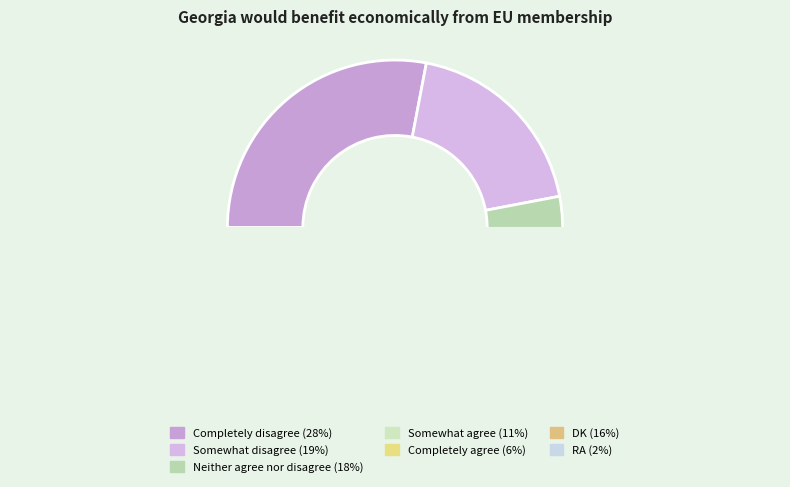

To the nearest percent, what is the combined percentage of Completely agree and Somewhat agree?

17%